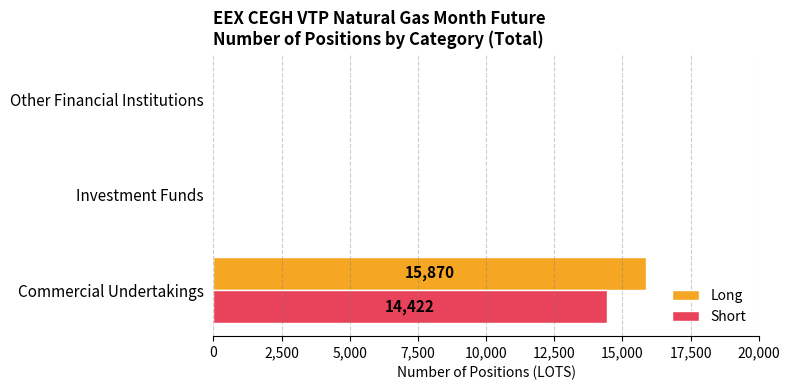

How many data points does each series have?

3